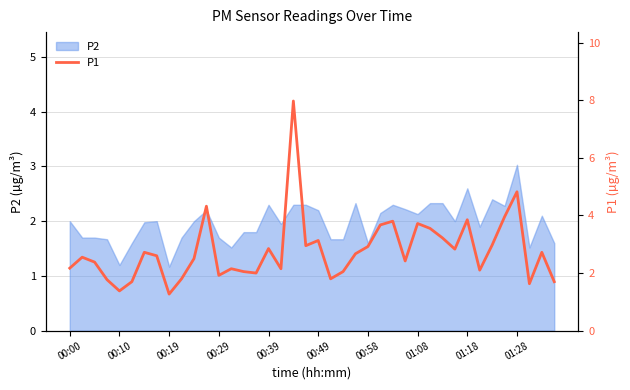

What is the difference between the values at 38 and 14?

0.7